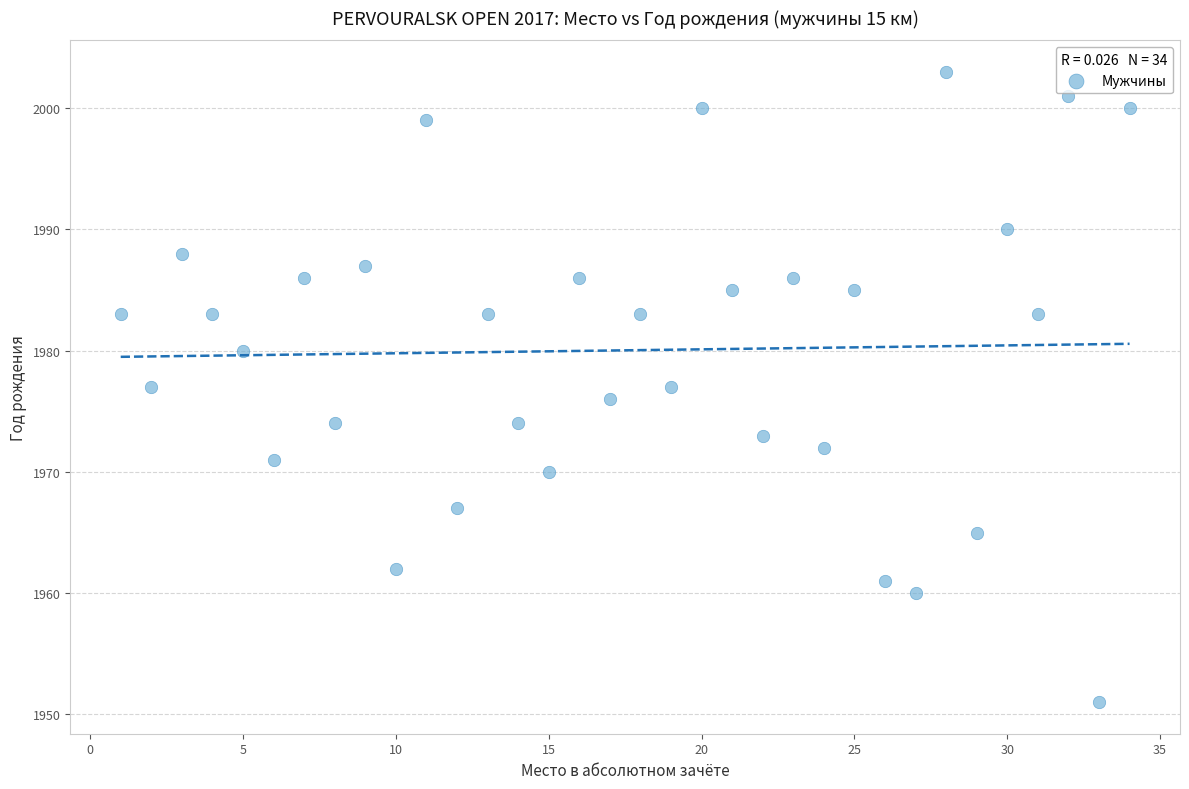

What is the range of Y values (max minus min)?

52